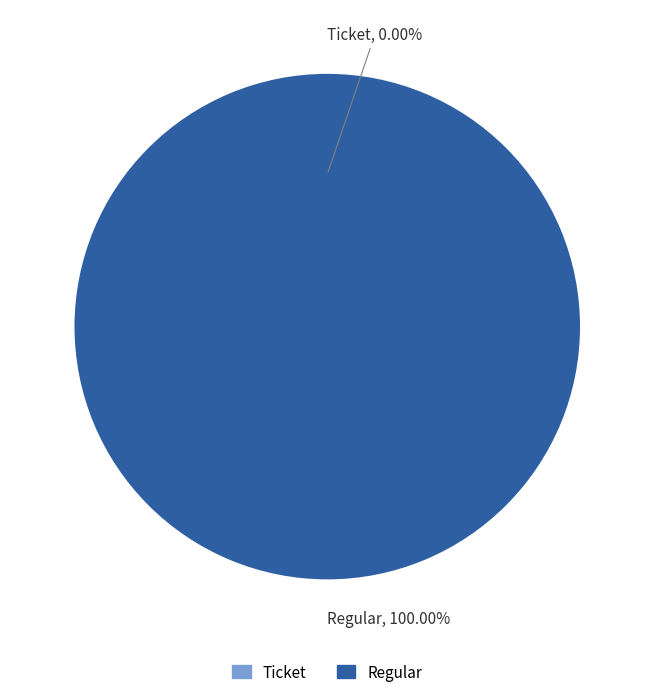

What is the total percentage of Ticket and Regular?

100.0%